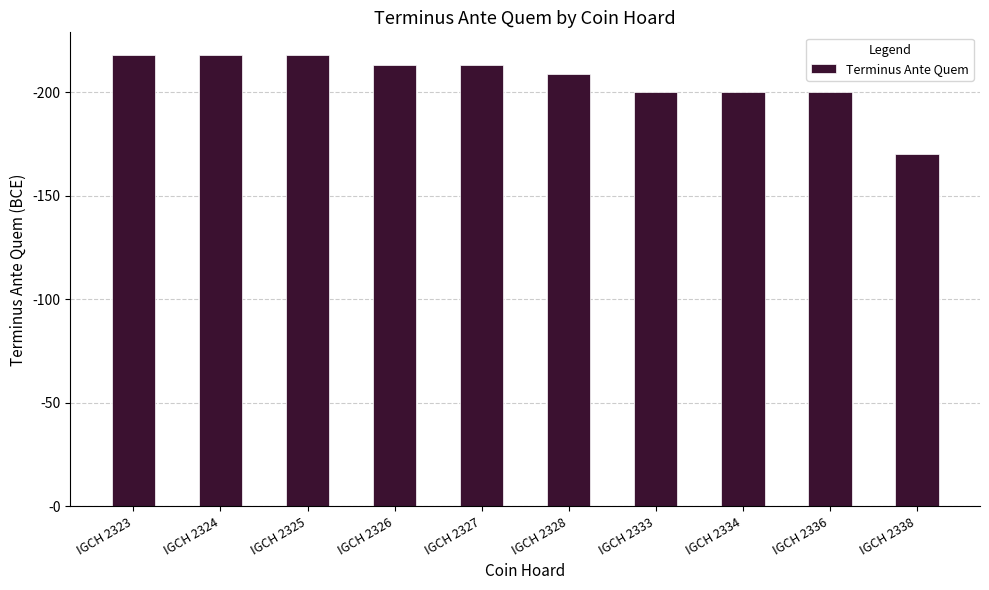

Rank the categories by value from highest to lowest.

IGCH 2323, IGCH 2324, IGCH 2325, IGCH 2326, IGCH 2327, IGCH 2328, IGCH 2333, IGCH 2334, IGCH 2336, IGCH 2338